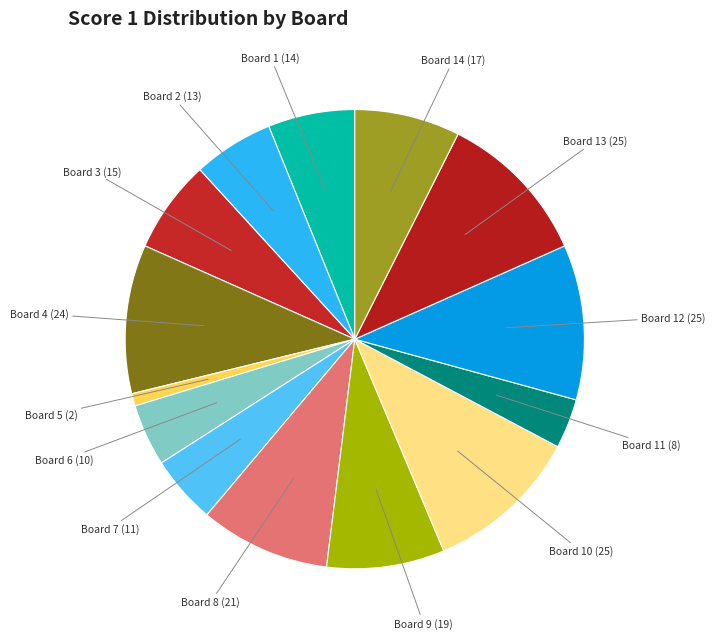

Count the number of slices in the pie.

14